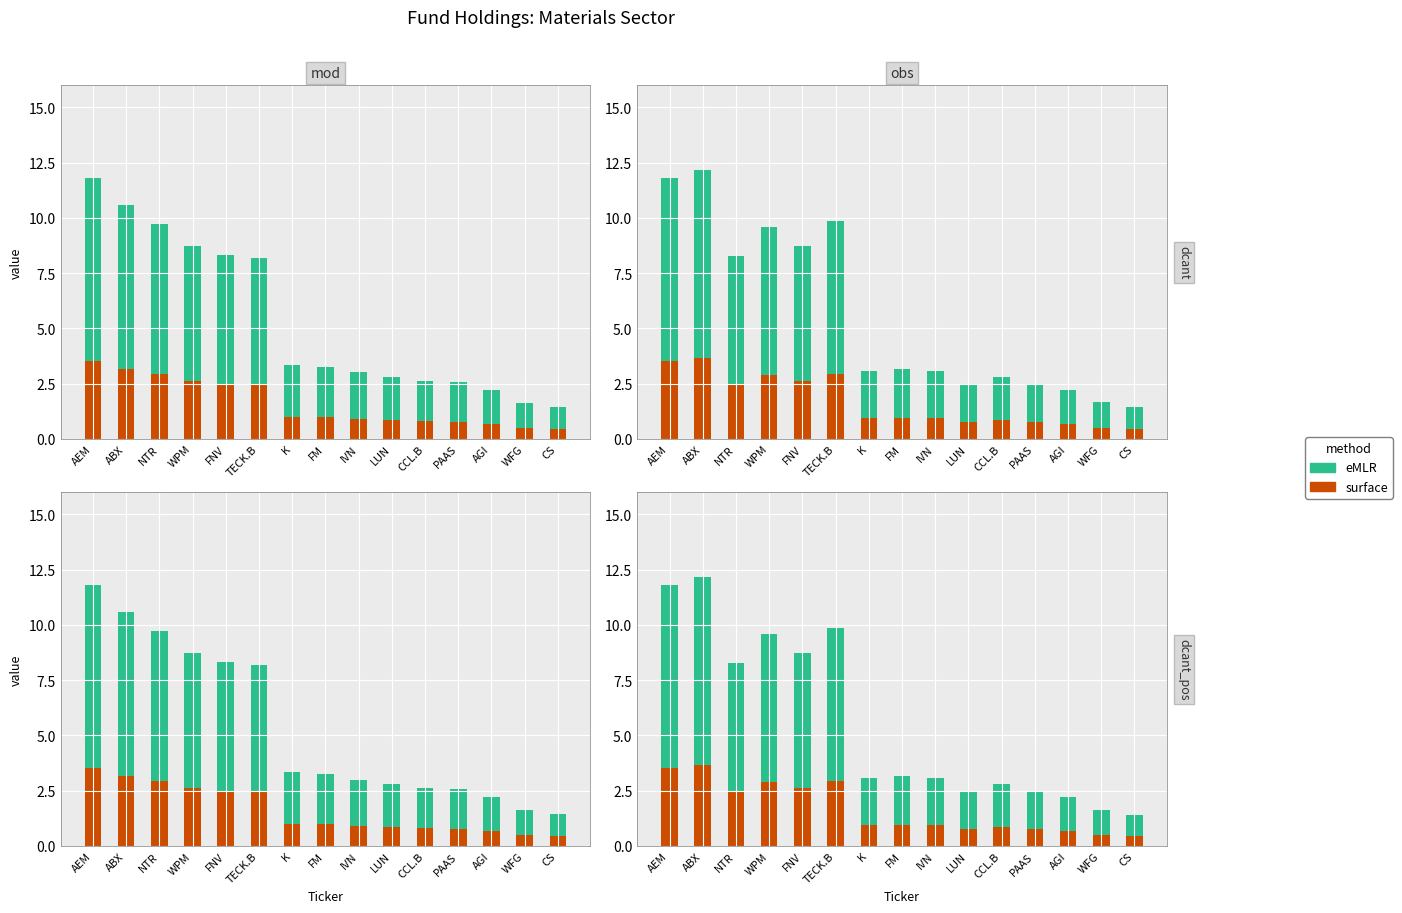

Rank the series by their maximum value, from highest to lowest.

eMLR, surface